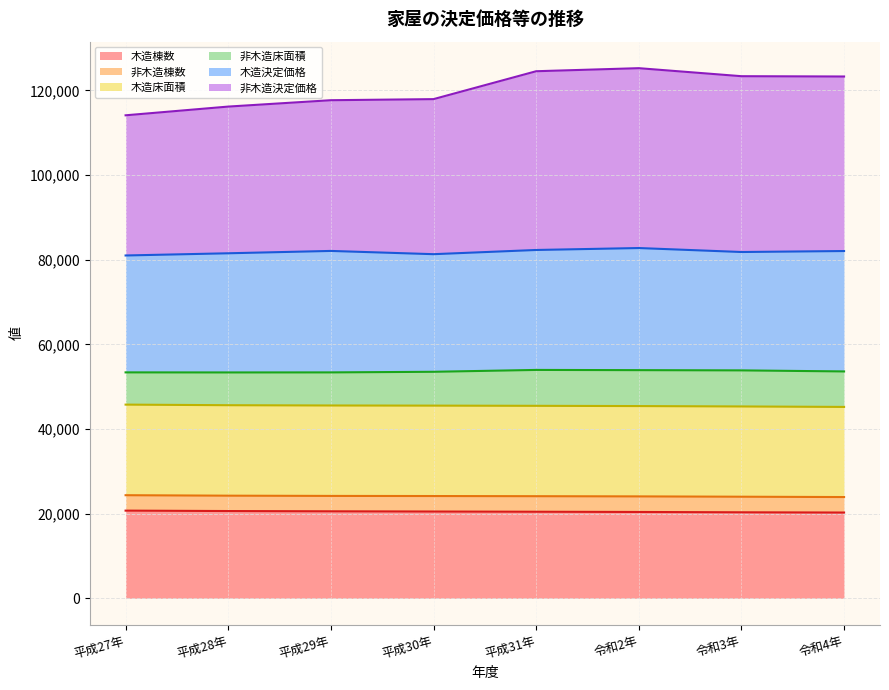

At which label is 木造床面積 closest to 45487?

平成31年